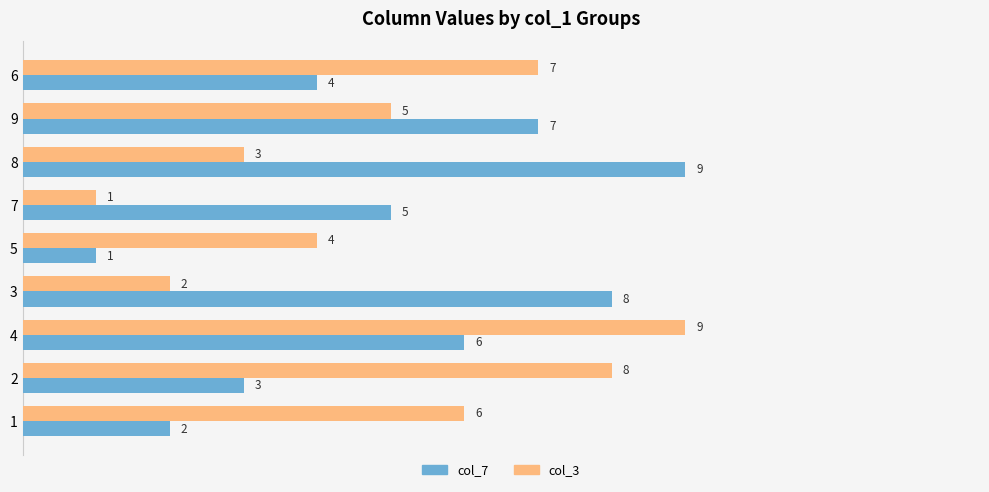

How many col_7 values are between 3 and 7?

5